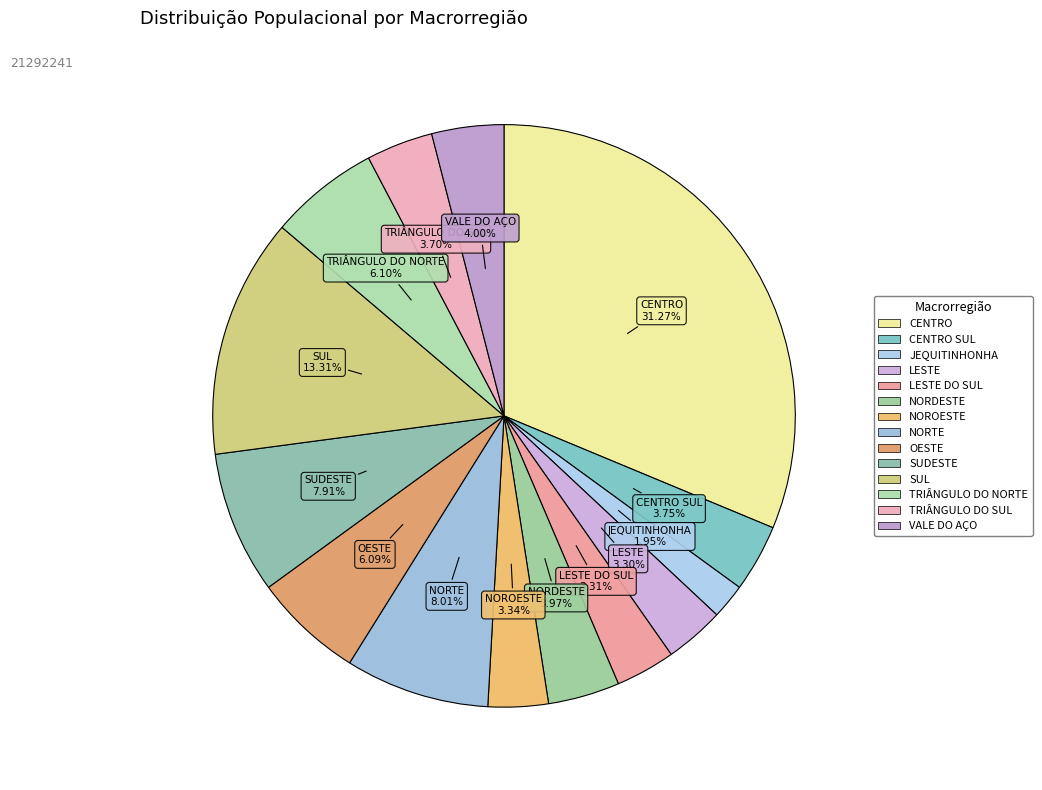

Count the number of slices in the pie.

14